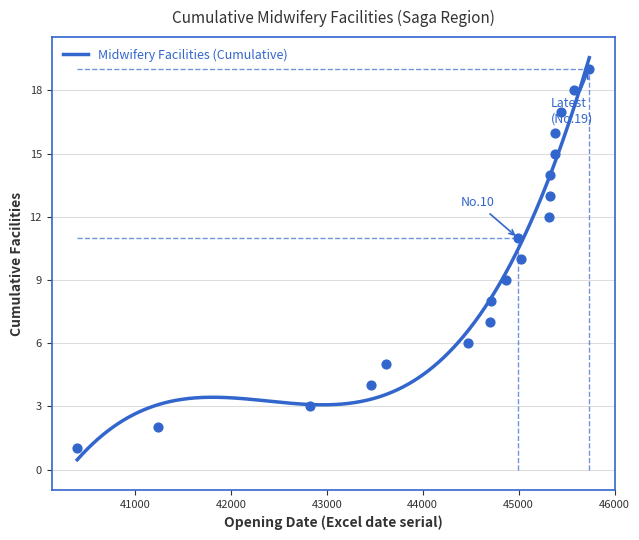

What is the change in value from 40400 to 41240?

+1